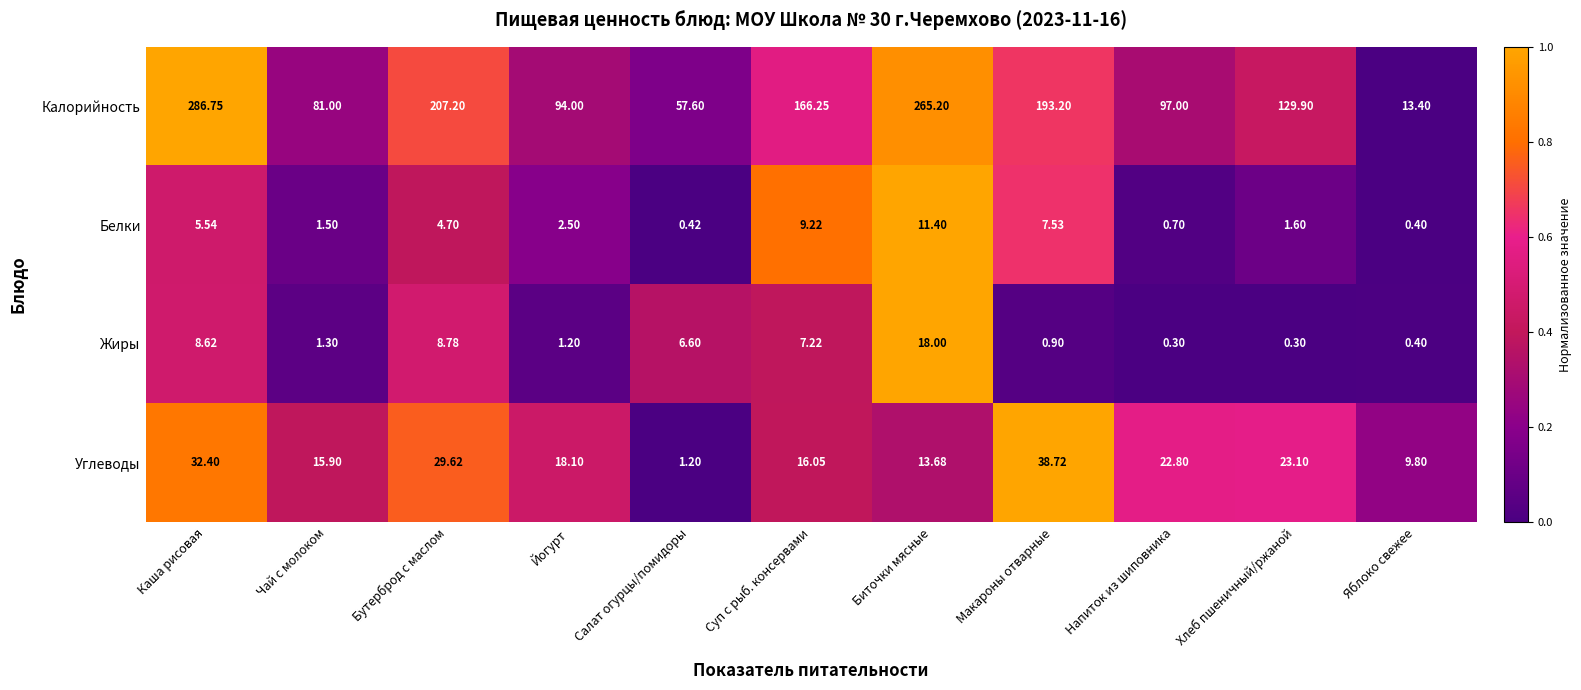

At which category is the sum across all series the highest?

Каша рисовая